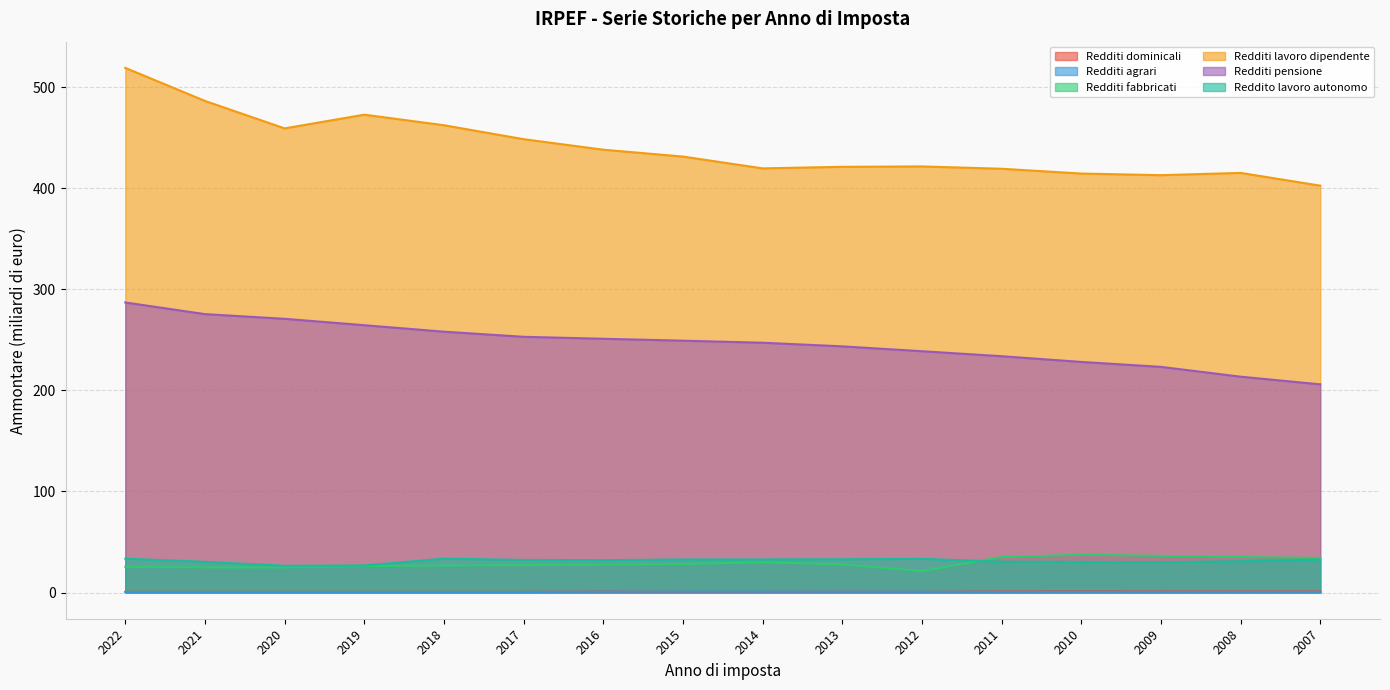

What are all the series names shown in the legend?

Redditi dominicali, Redditi agrari, Redditi fabbricati, Redditi lavoro dipendente, Redditi pensione, Reddito lavoro autonomo